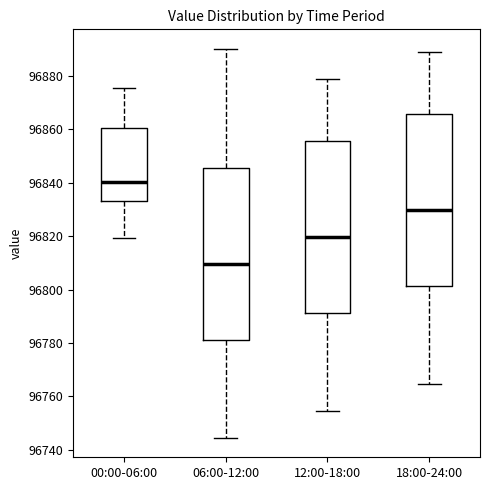

Reading left to right, read every box against the y-axis: the position of its median line, the range the box covers, and the ends of its whiskers. The values are not printed on the chart, so give them approximately, as read against the axis.

00:00-06:00: median 96840, box 96834 to 96860, whiskers 96820 to 96876
06:00-12:00: median 96810, box 96782 to 96846, whiskers 96744 to 96890
12:00-18:00: median 96820, box 96792 to 96856, whiskers 96754 to 96878
18:00-24:00: median 96830, box 96802 to 96866, whiskers 96764 to 96888